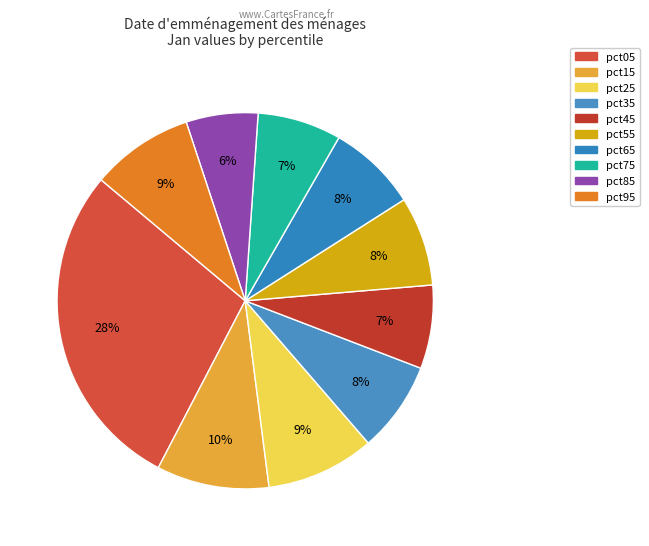

To the nearest percent, what is the combined percentage of pct85 and pct35?

14%